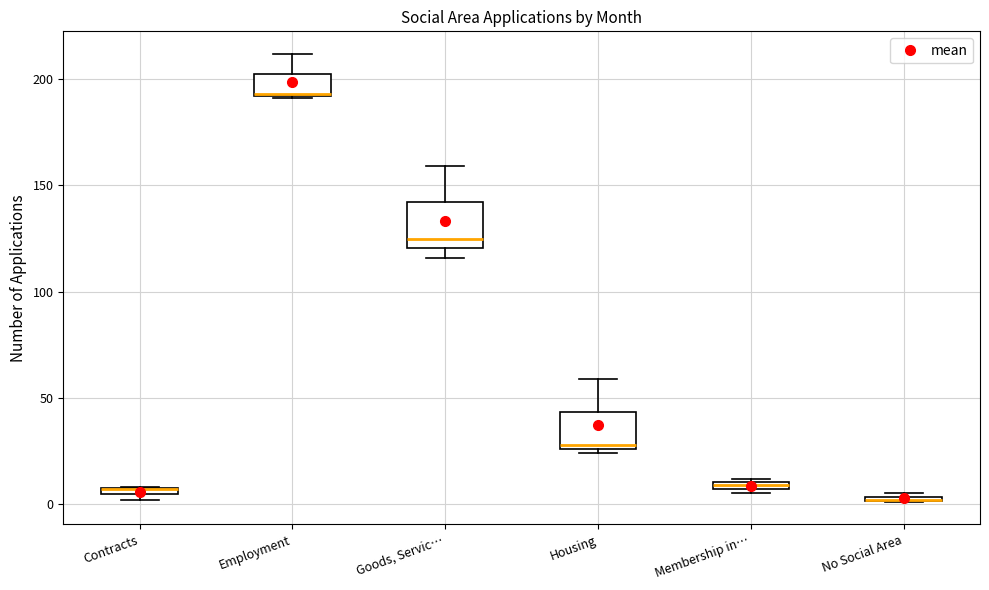

Where is the upper edge of the box for Contracts on the y-axis? The values are not printed on the chart, so give them approximately, as read against the axis.

10